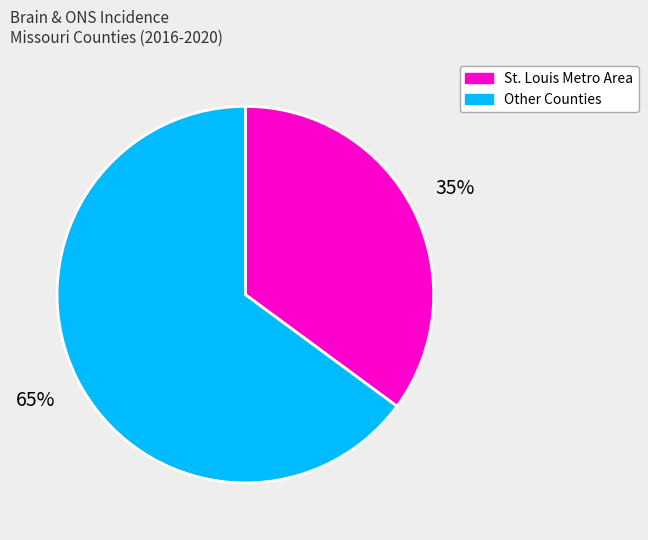

How many segments does this pie chart have?

2